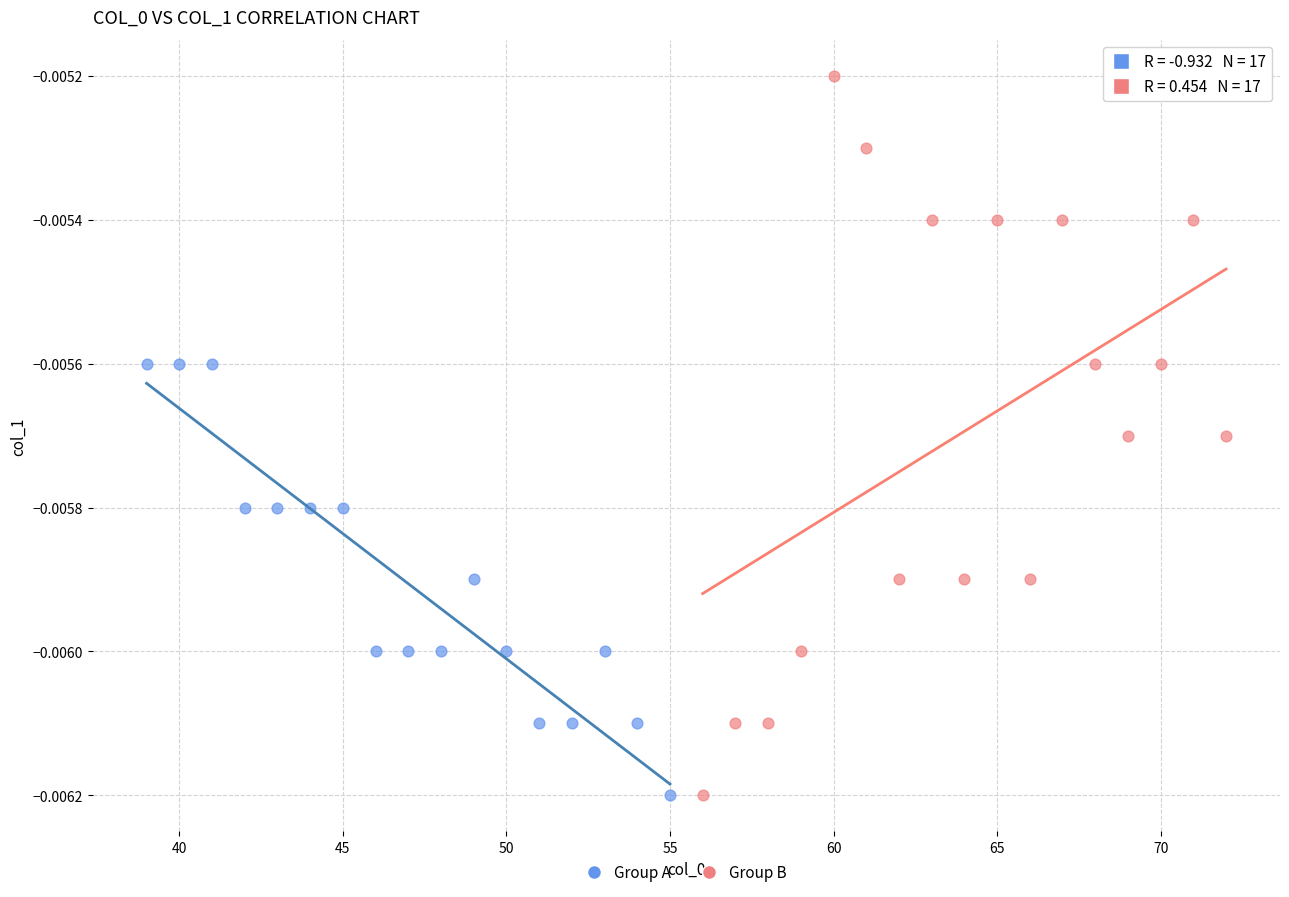

What are all the series names shown in the legend?

Group A, Group B